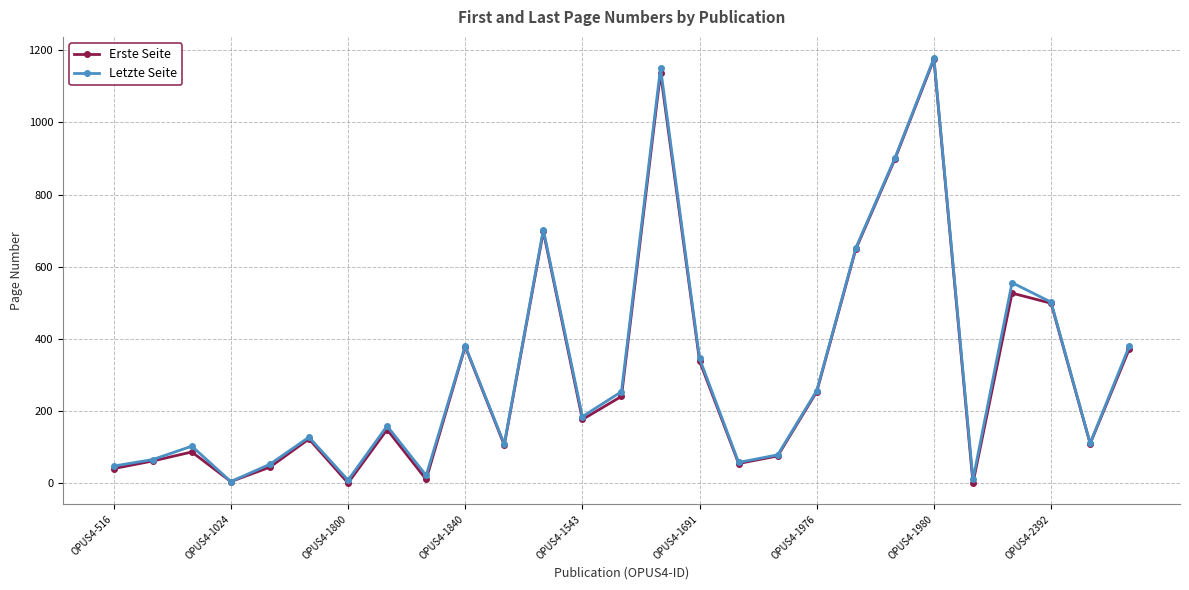

How many values in the Letzte Seite series are below 159?

13